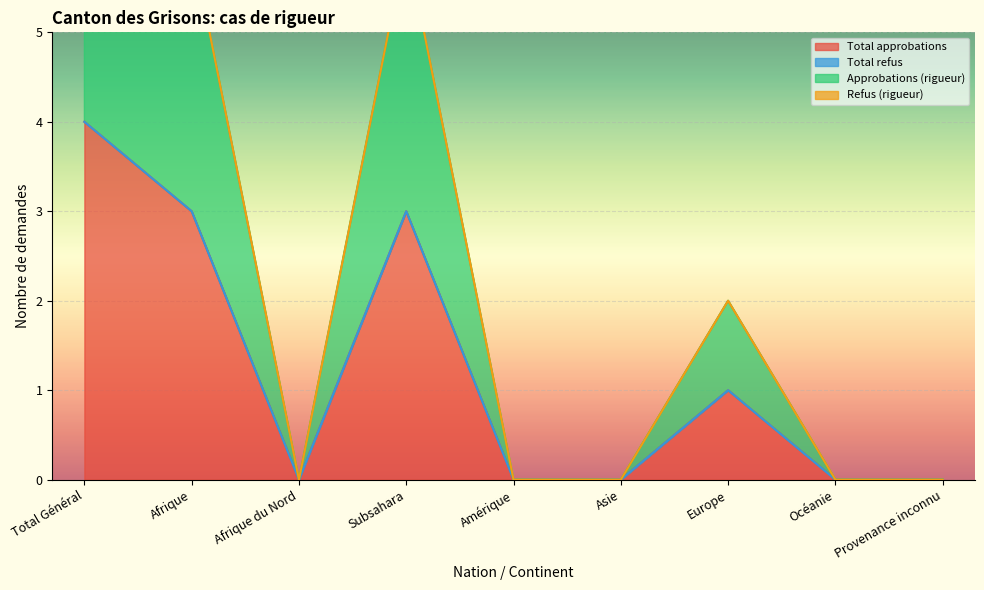

How many positive values does the Approbations (rigueur) series have?

4